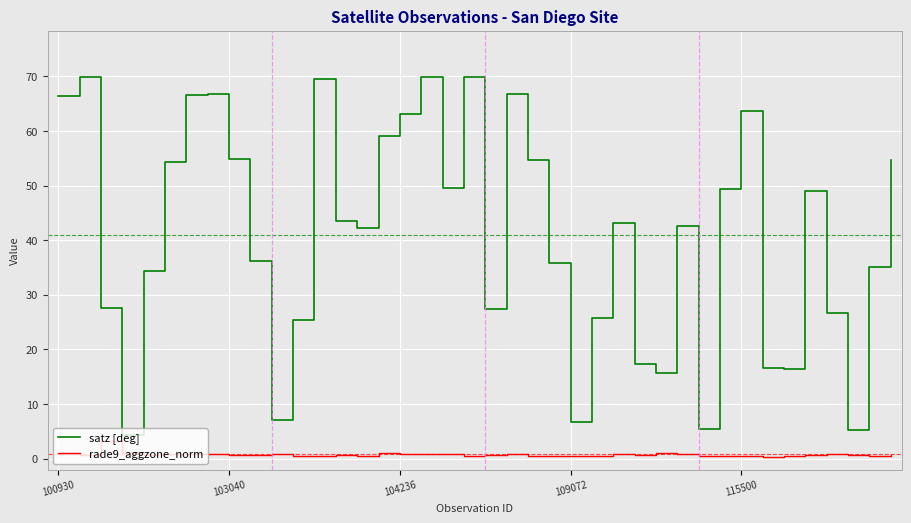

Rank the series by their average value, from lowest to highest.

rade9_aggzone_norm, satz [deg]